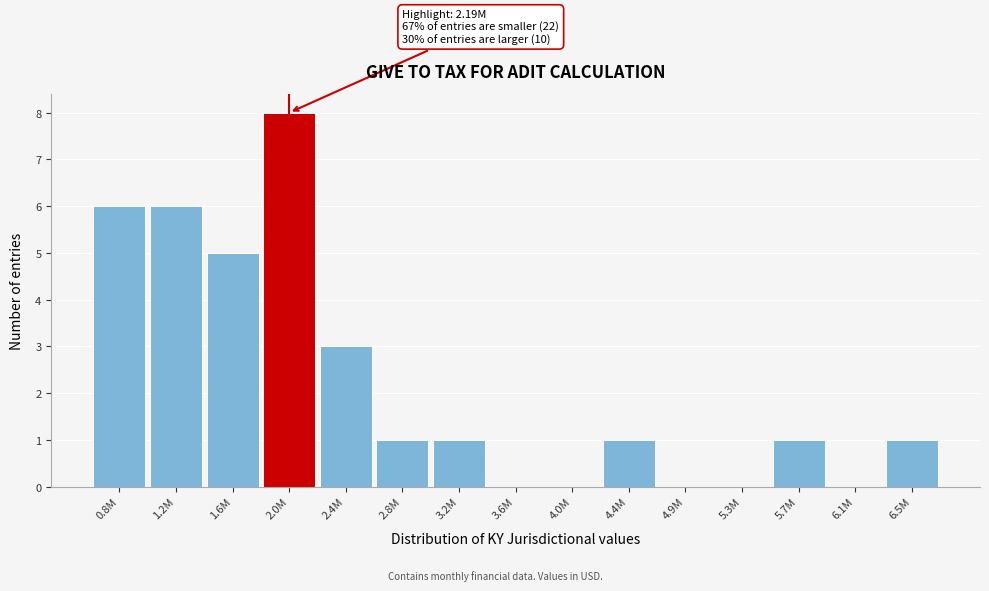

Reading right to left, extract all data points from this chart.

6.5M=1	6.1M=0	5.7M=1	5.3M=0	4.9M=0	4.4M=1	4.0M=0	3.6M=0	3.2M=1	2.8M=1	2.4M=3	2.0M=8	1.6M=5	1.2M=6	0.8M=6